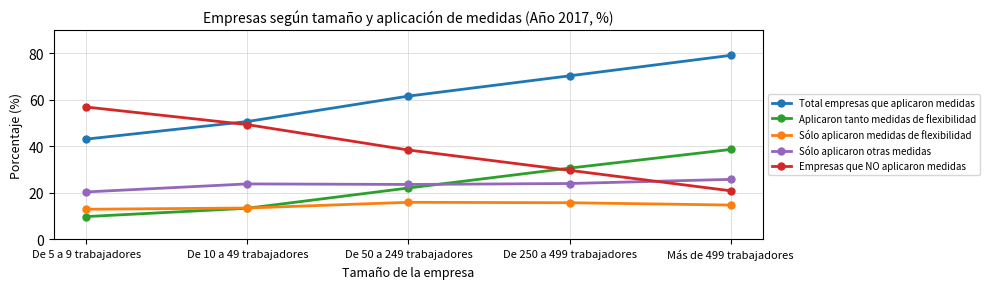

At which category is the sum across all series the highest?

Más de 499 trabajadores